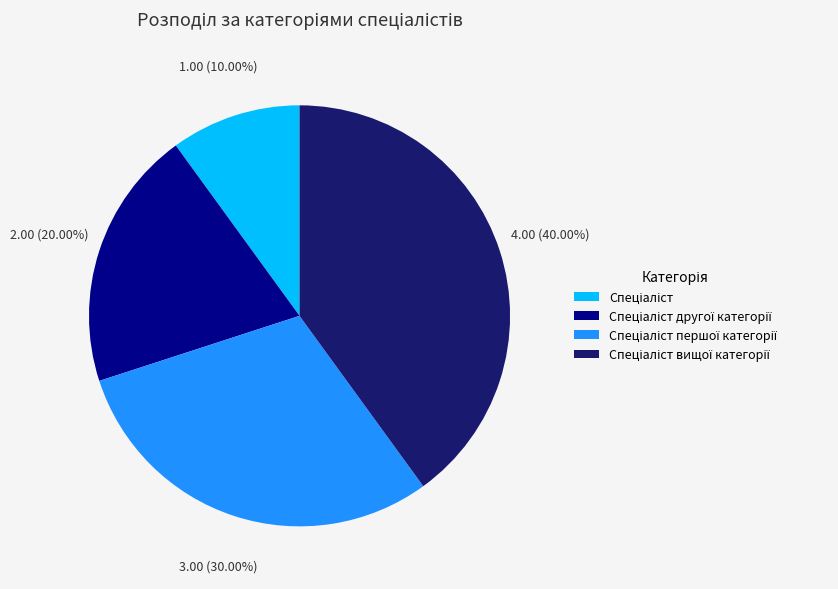

Does any single category account for the majority?

No